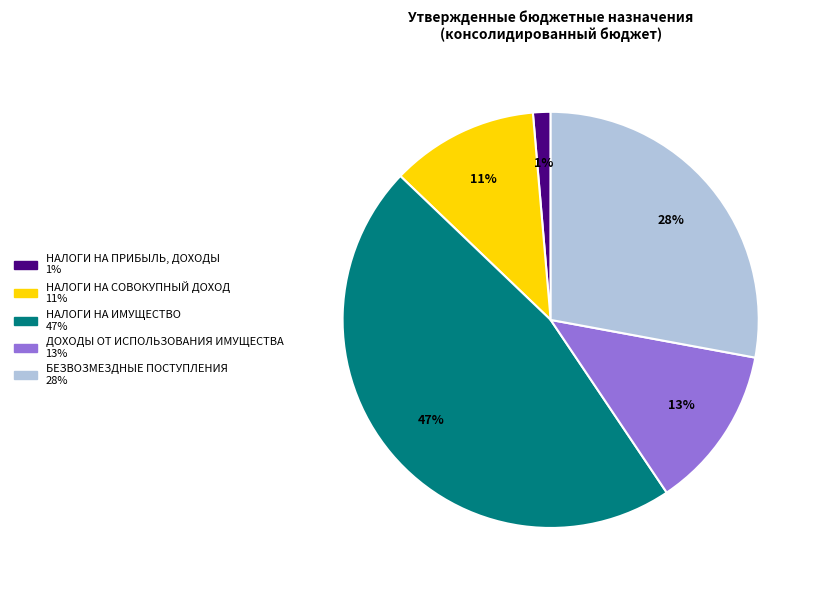

Is it true that НАЛОГИ НА ИМУЩЕСТВО is 47% of the pie?

True